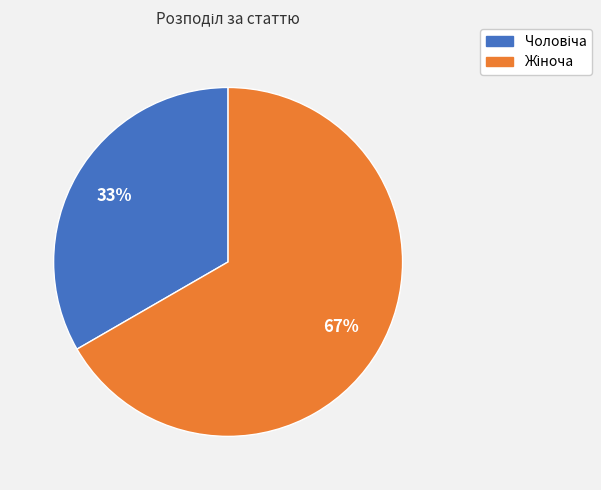

Does any single category account for the majority?

Yes